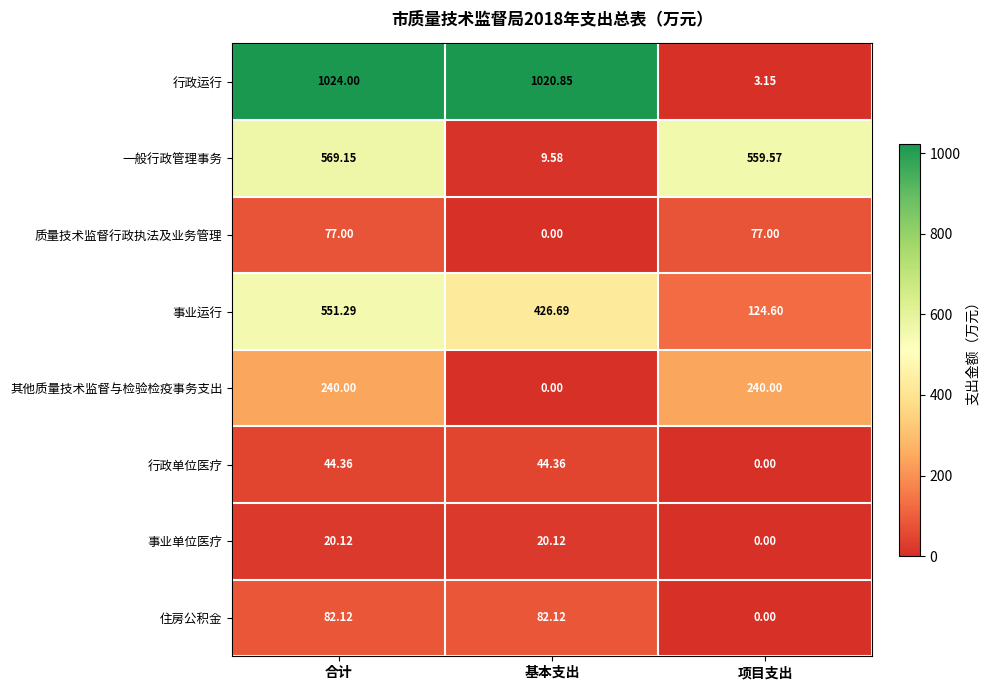

List the series in order of their peak value, highest first.

行政运行, 一般行政管理事务, 事业运行, 其他质量技术监督与检验检疫事务支出, 住房公积金, 质量技术监督行政执法及业务管理, 行政单位医疗, 事业单位医疗